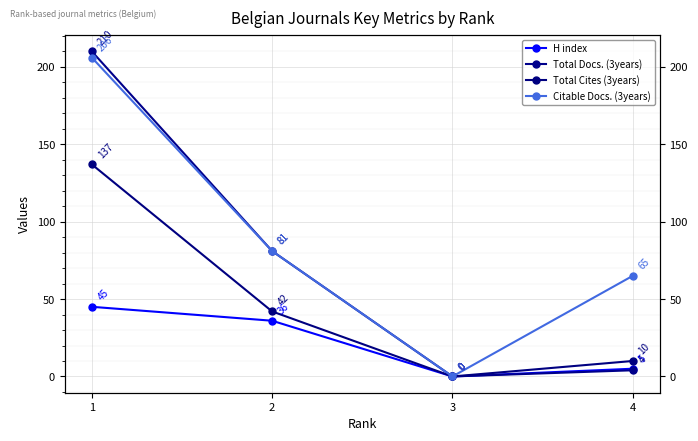

Rank the series by their average value, from lowest to highest.

H index, Total Cites (3years), Total Docs. (3years), Citable Docs. (3years)